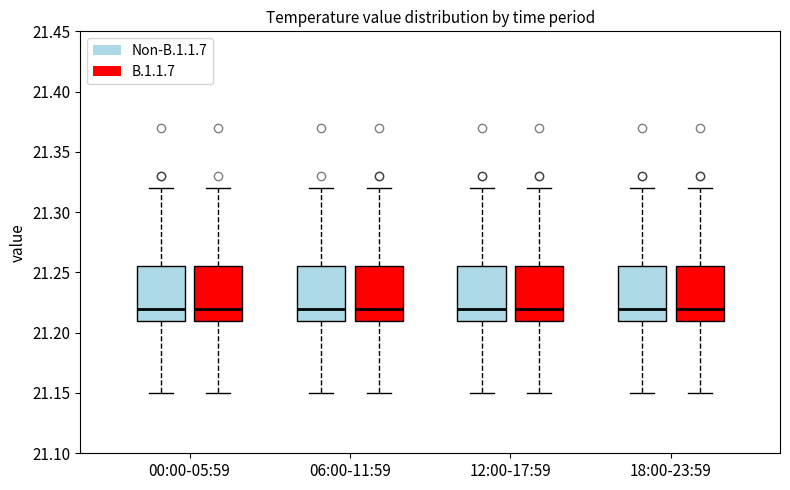

Where is the lower edge of the box for 18:00-23:59 (B.1.1.7) on the y-axis? The values are not printed on the chart, so give them approximately, as read against the axis.

21.210